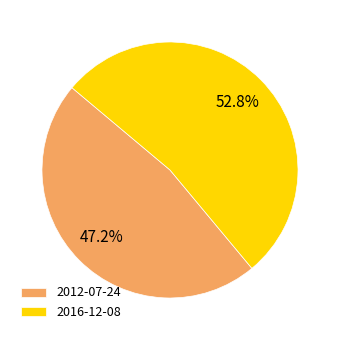

To the nearest percent, what is the average slice percentage?

50%